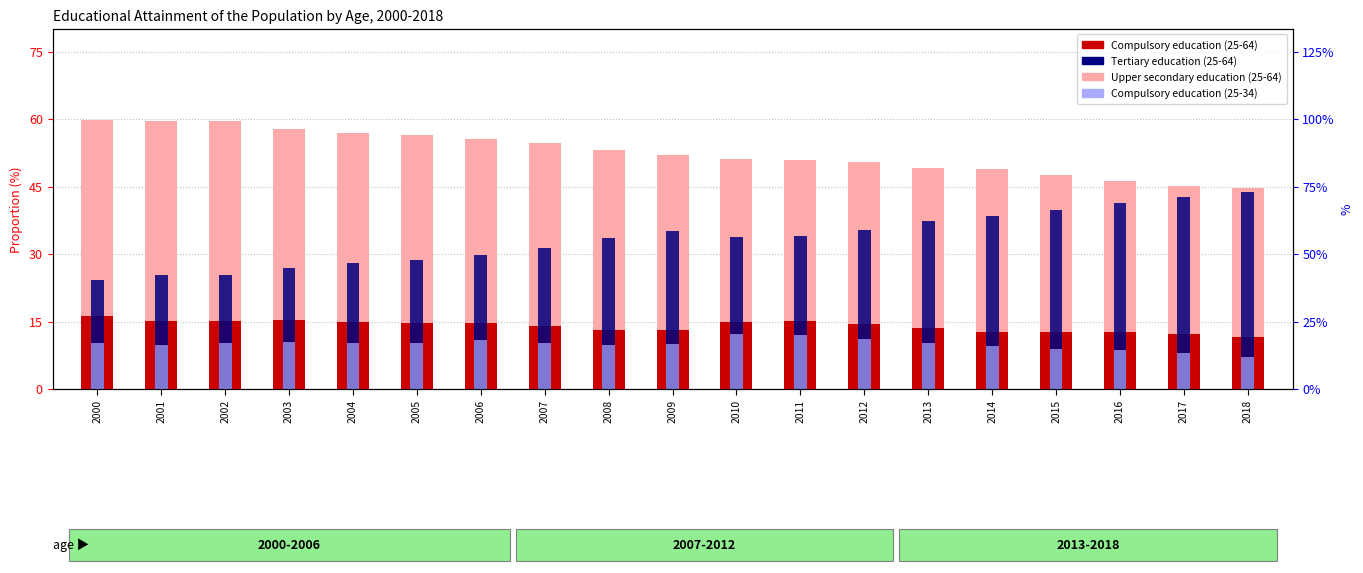

What is the spread (max minus min) of values at 2015?

38.6